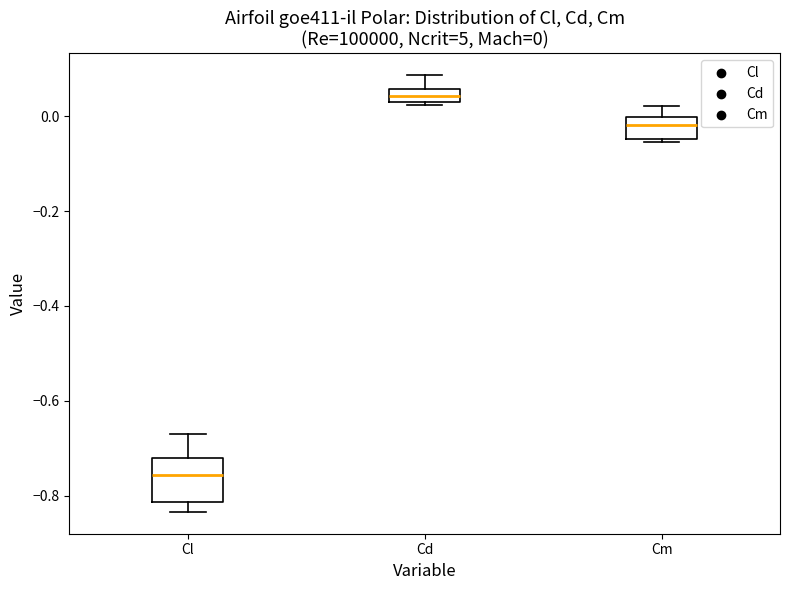

Which box's median line is the lowest?

Cl